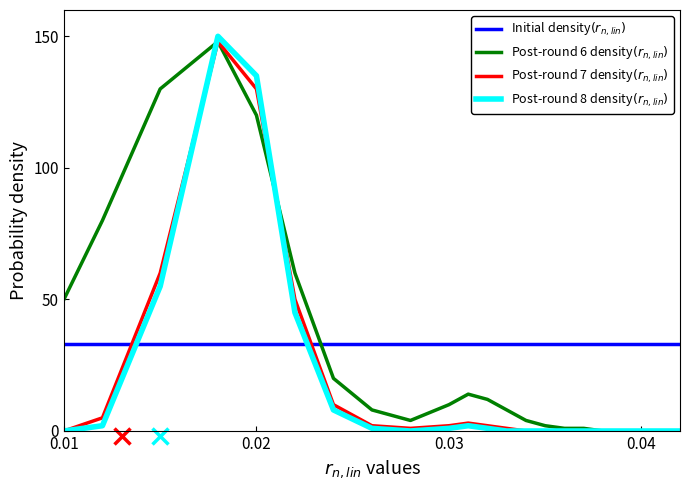

In Post-round 7 density$(r_{n,lin})$, how many points are lower than both neighbors (excluding endpoints)?

1